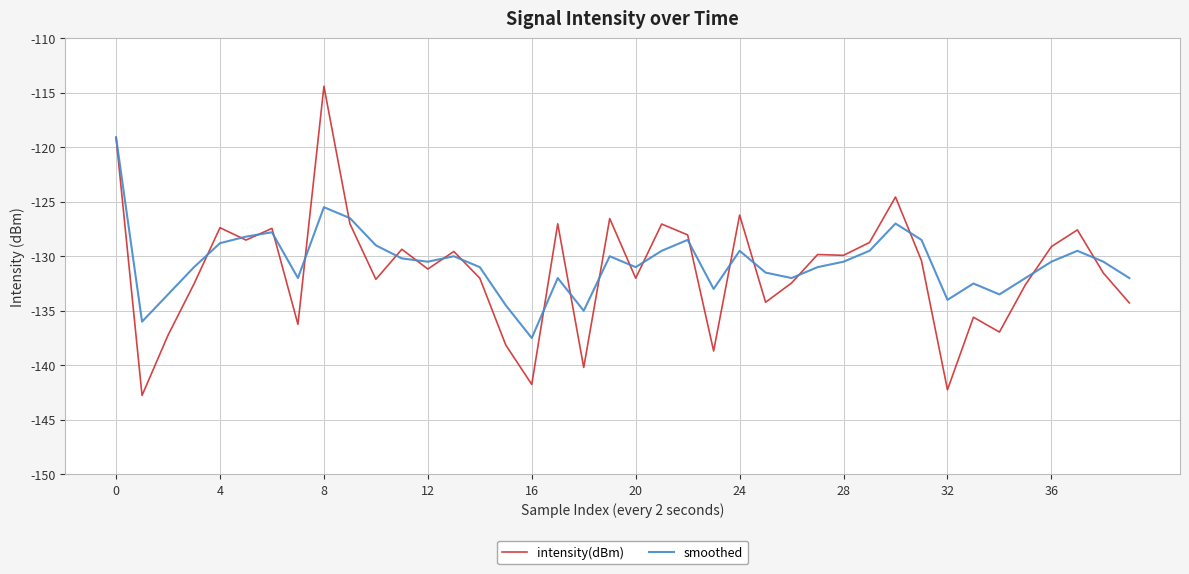

List the series in order of their peak value, highest first.

intensity(dBm), smoothed